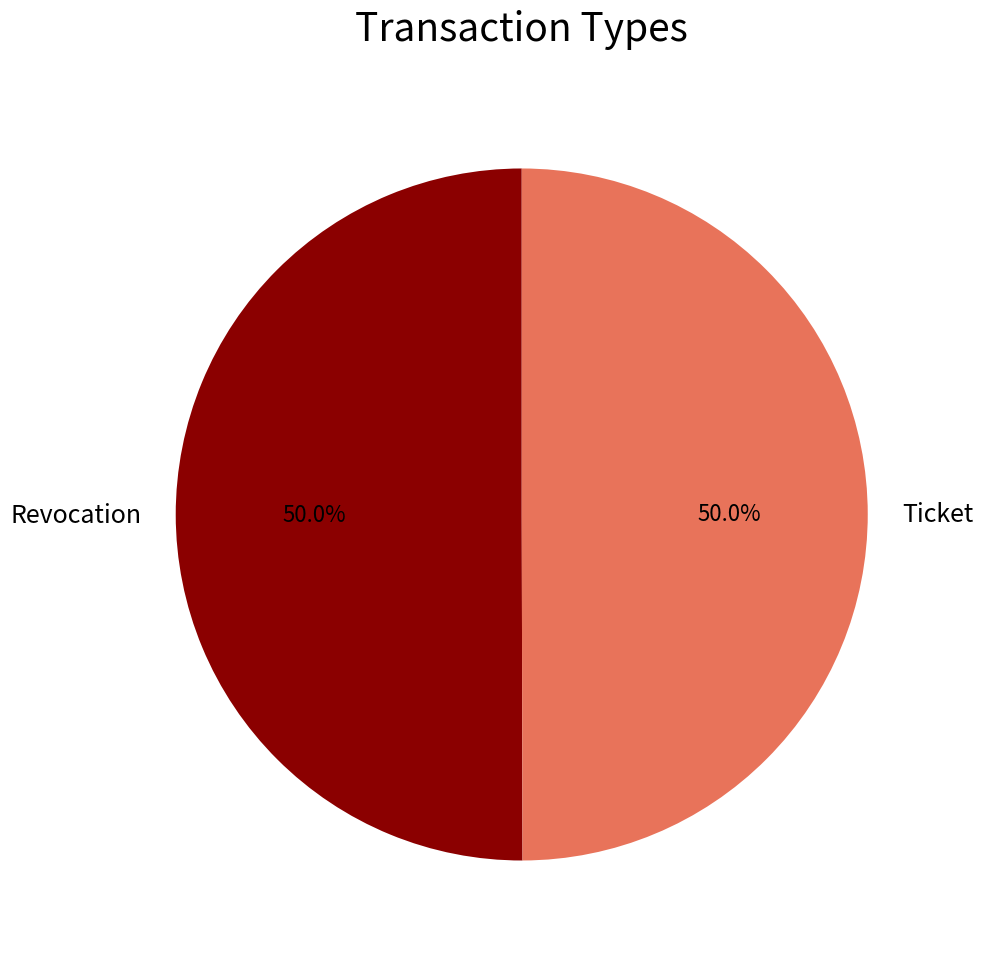

What portion of the pie excludes Ticket?

50.0%